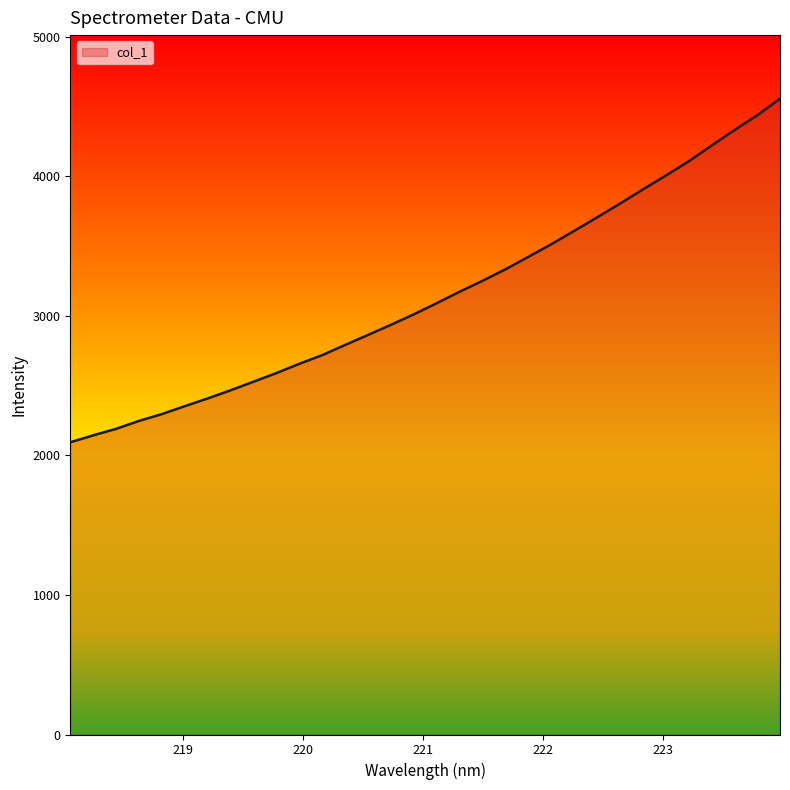

What is the smallest value displayed?

2093.9